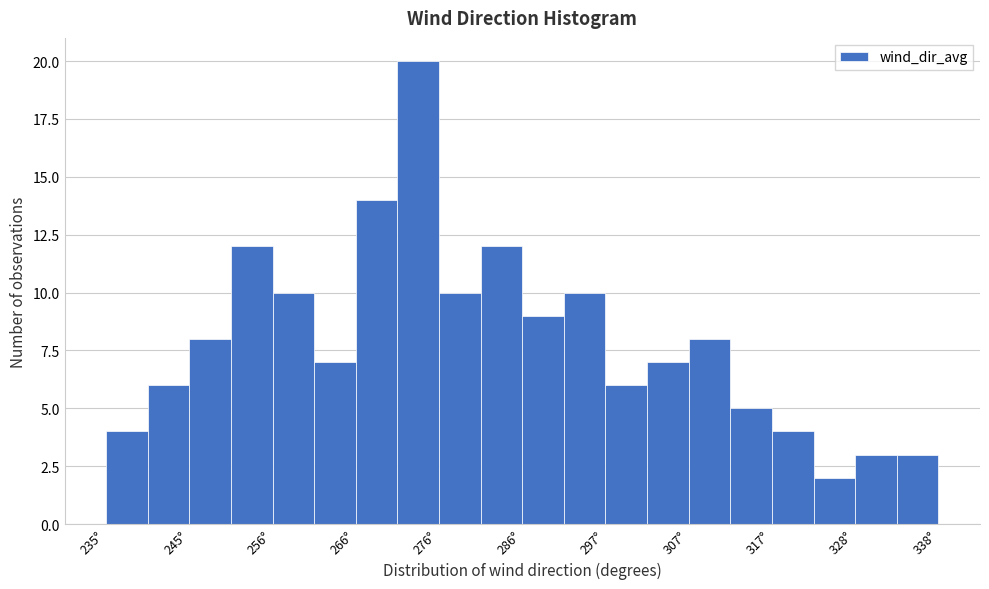

Read against the x-axis, roughly where is the centre of the tallest bar?

274